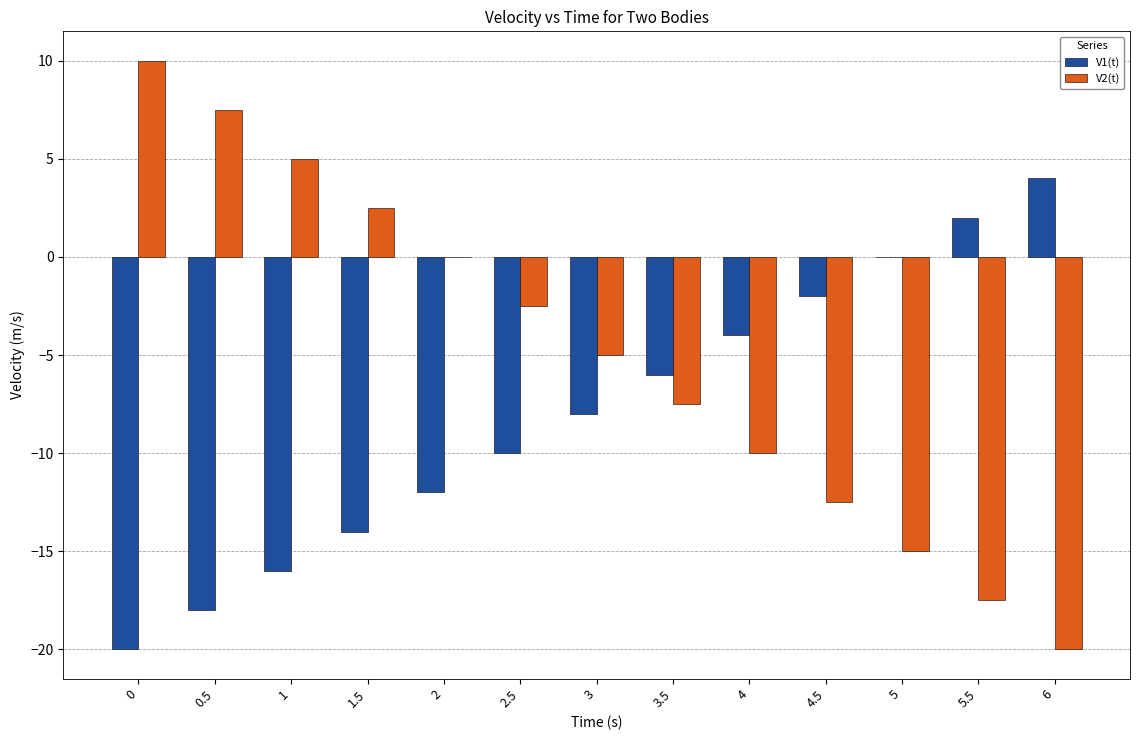

What is the sum of the V1(t) values at 5.5 and 1?

-14.0